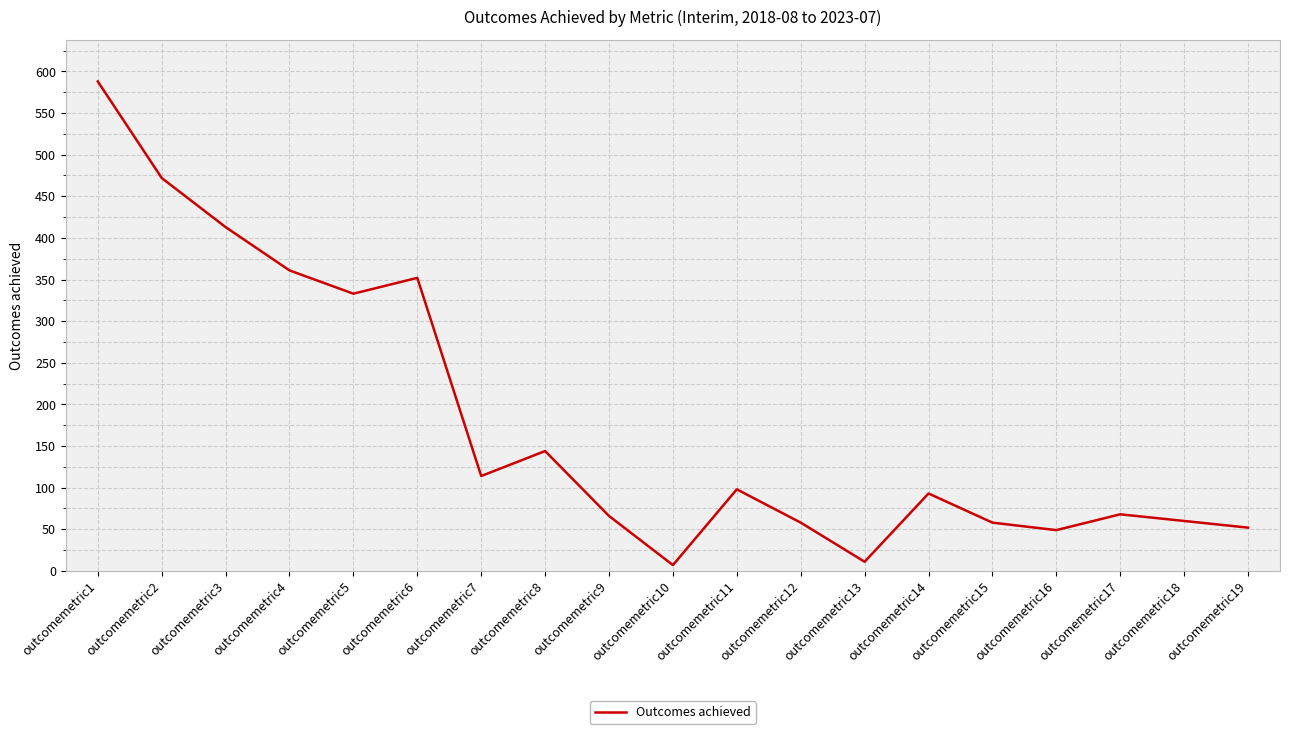

What is the difference between the maximum and minimum values?

581